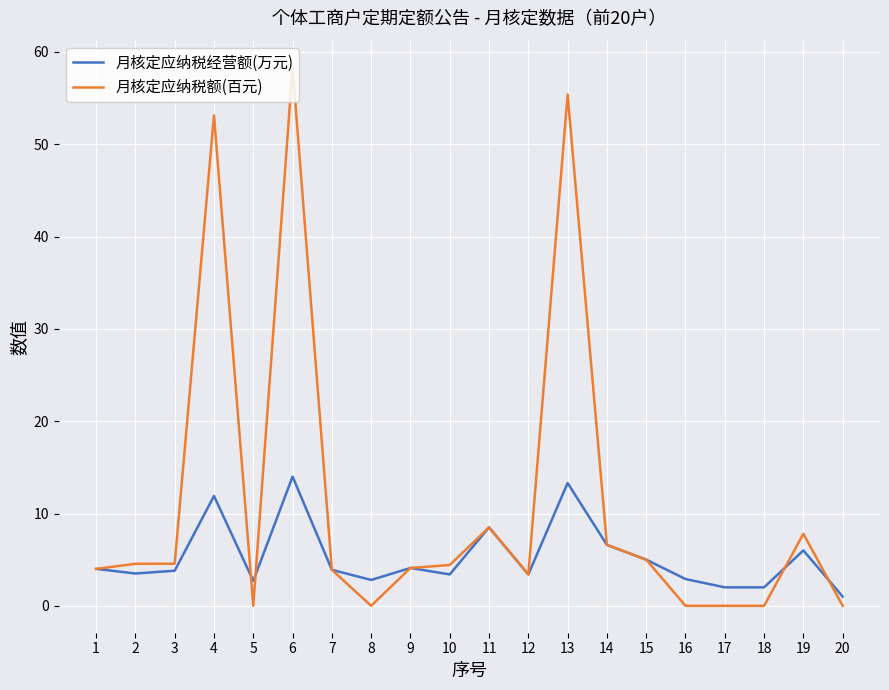

List the series in order of their overall mean, highest first.

月核定应纳税额(百元), 月核定应纳税经营额(万元)